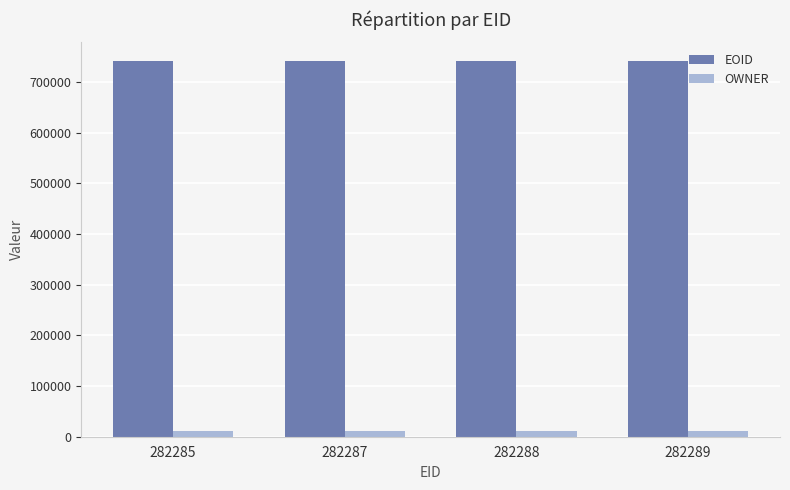

How many bars are there in each group?

2